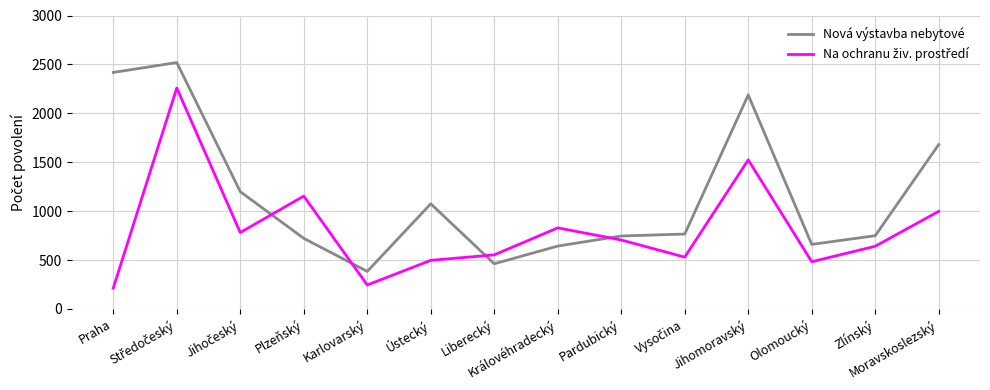

What is the maximum value for Nová výstavba nebytové?

2519